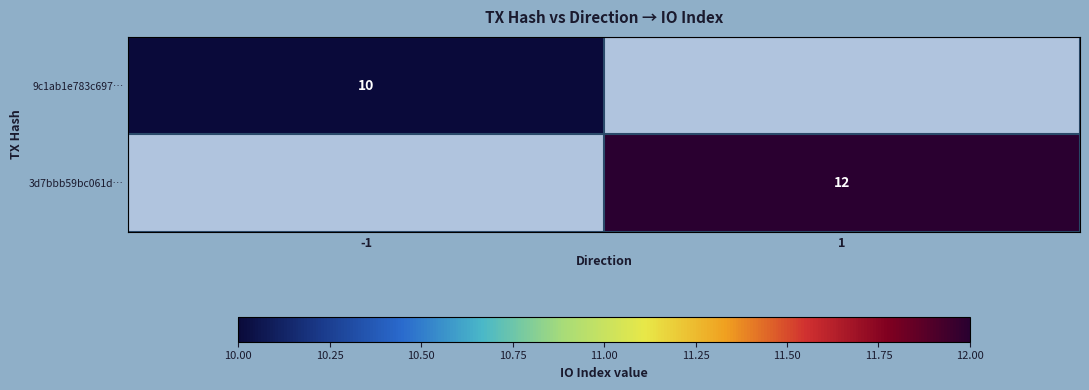

The value of 9c1ab1e783c697… at -1 is 6.3. True or false?

False